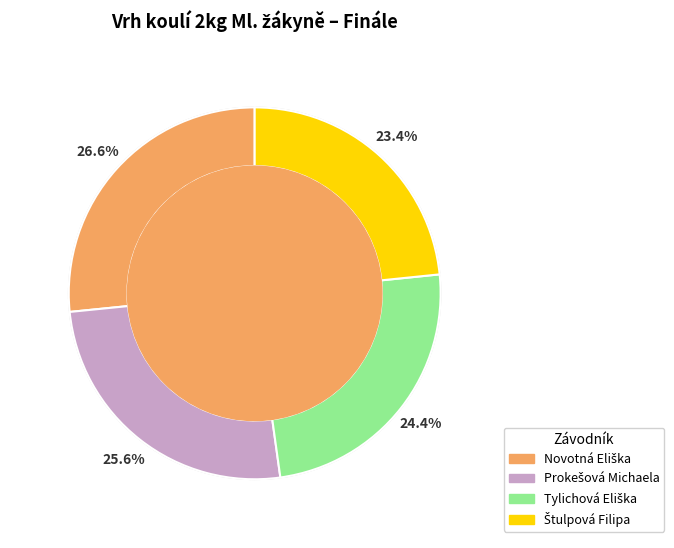

Does any single category account for the majority?

No